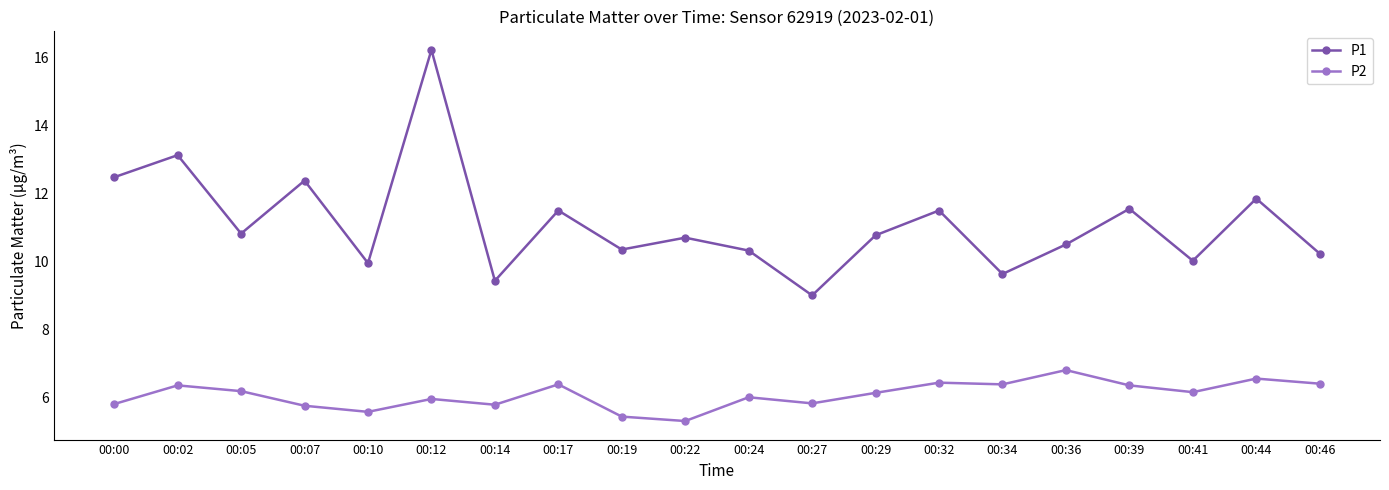

Which series changed the most between 00:36 and 00:41?

P2